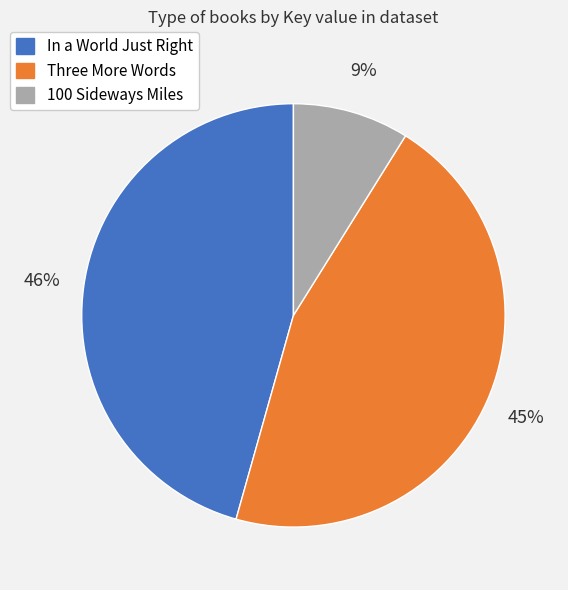

To the nearest percent, what is the average slice percentage?

33%